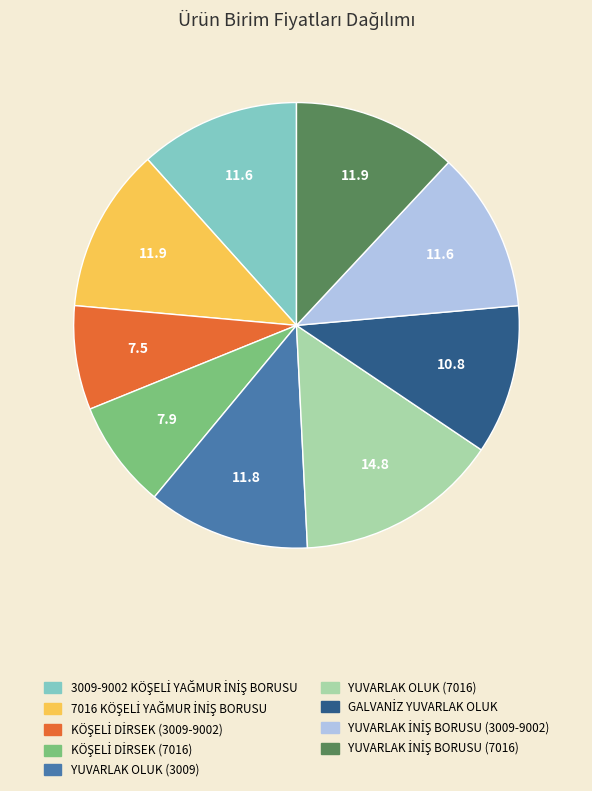

Does any single category account for the majority?

No